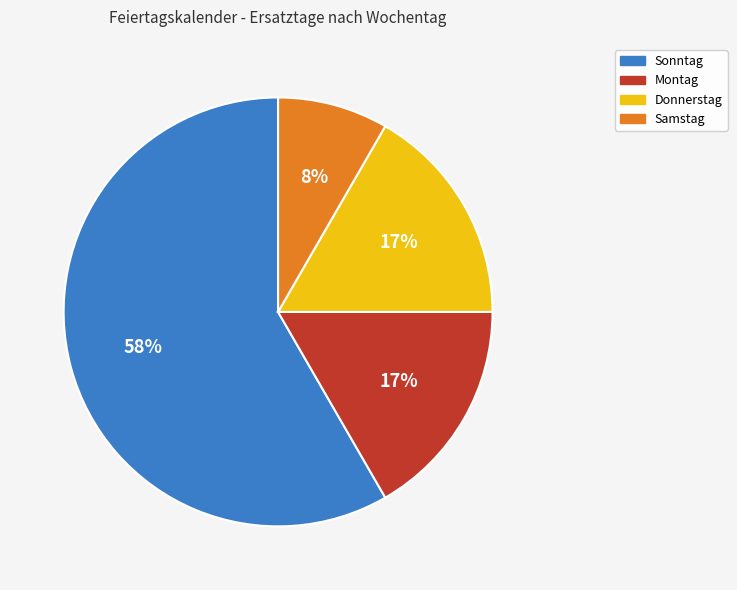

What is the smallest slice in the pie chart?

Samstag